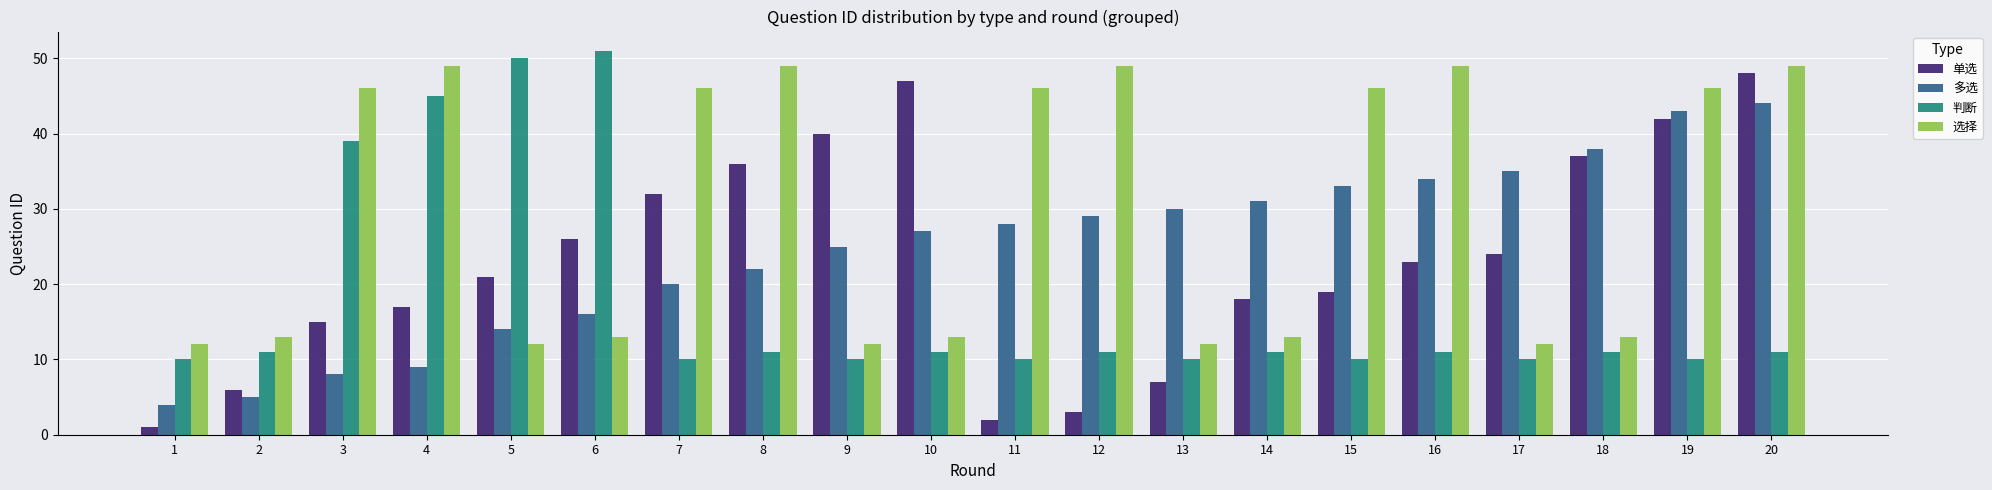

The 多选 series shows 8 at 7. True or false?

False